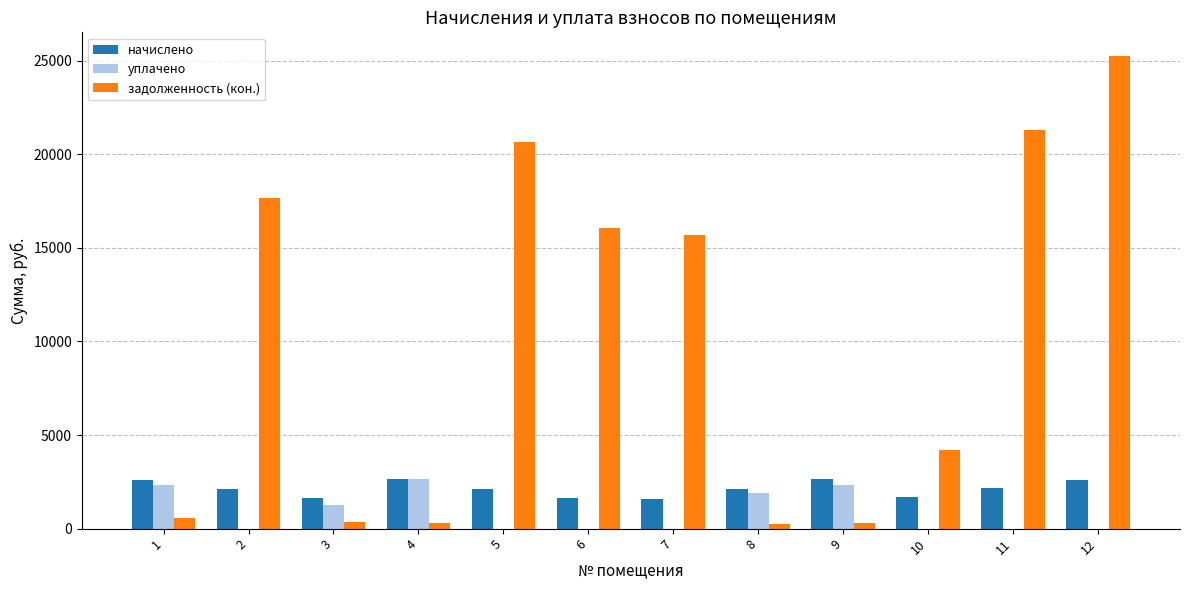

What is the sum of all уплачено values?

10501.2